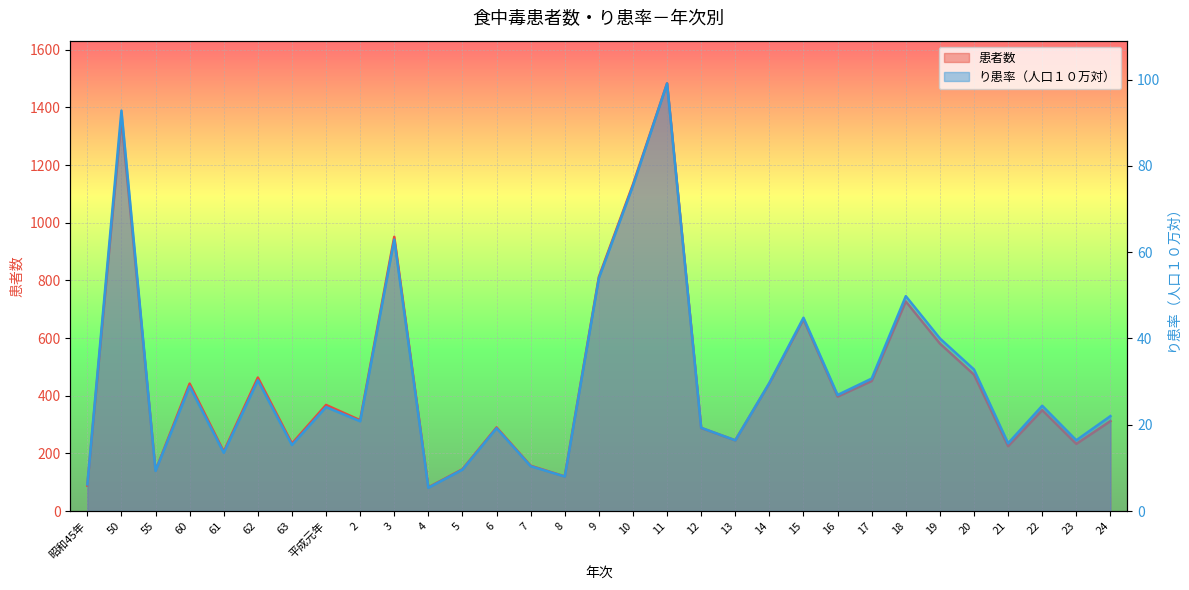

Which series has the largest range (max minus min)?

患者数